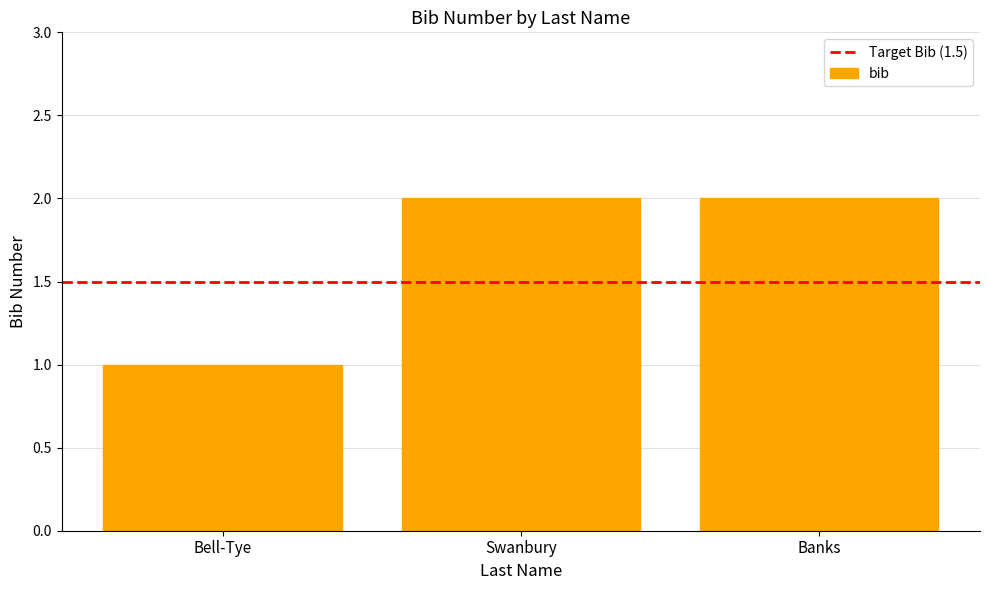

Between Bell-Tye and Swanbury, which is larger?

Swanbury